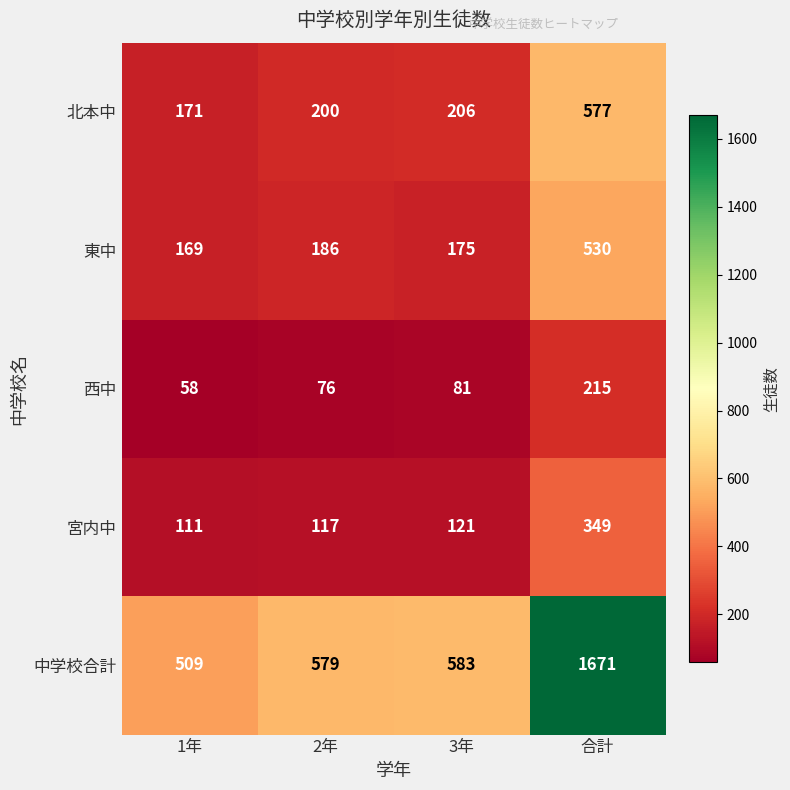

The value of 北本中 at 2年 is 200. True or false?

True